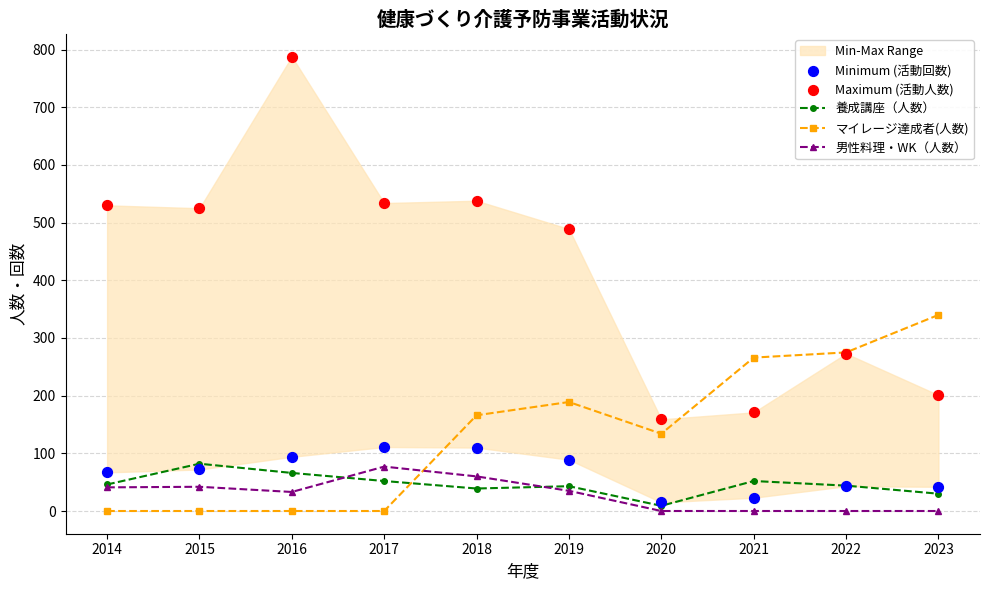

Which series has the largest total across all categories?

Maximum (活動人数)